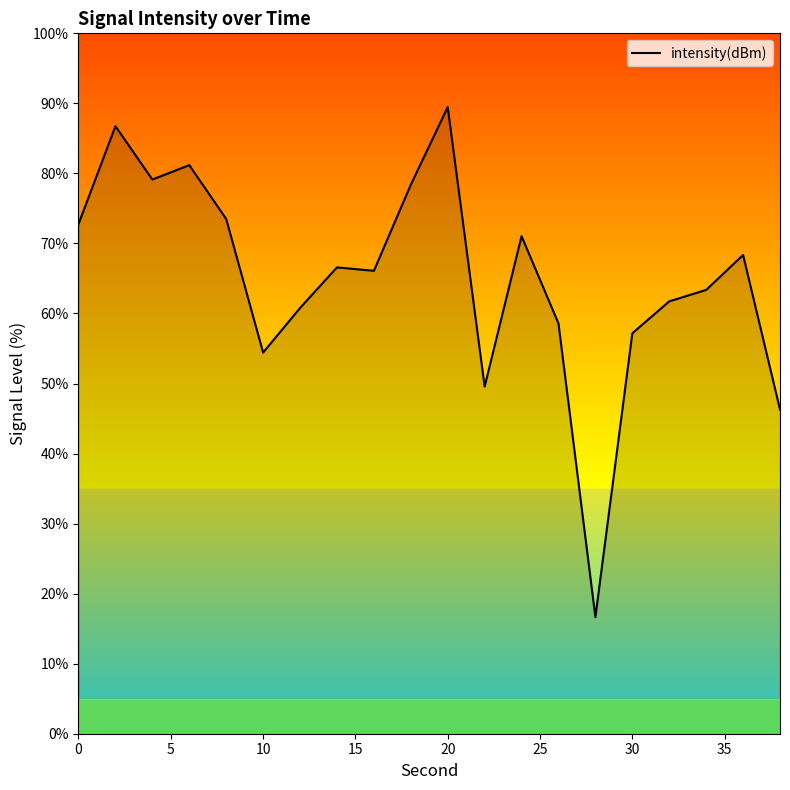

What is the average value?

65.1